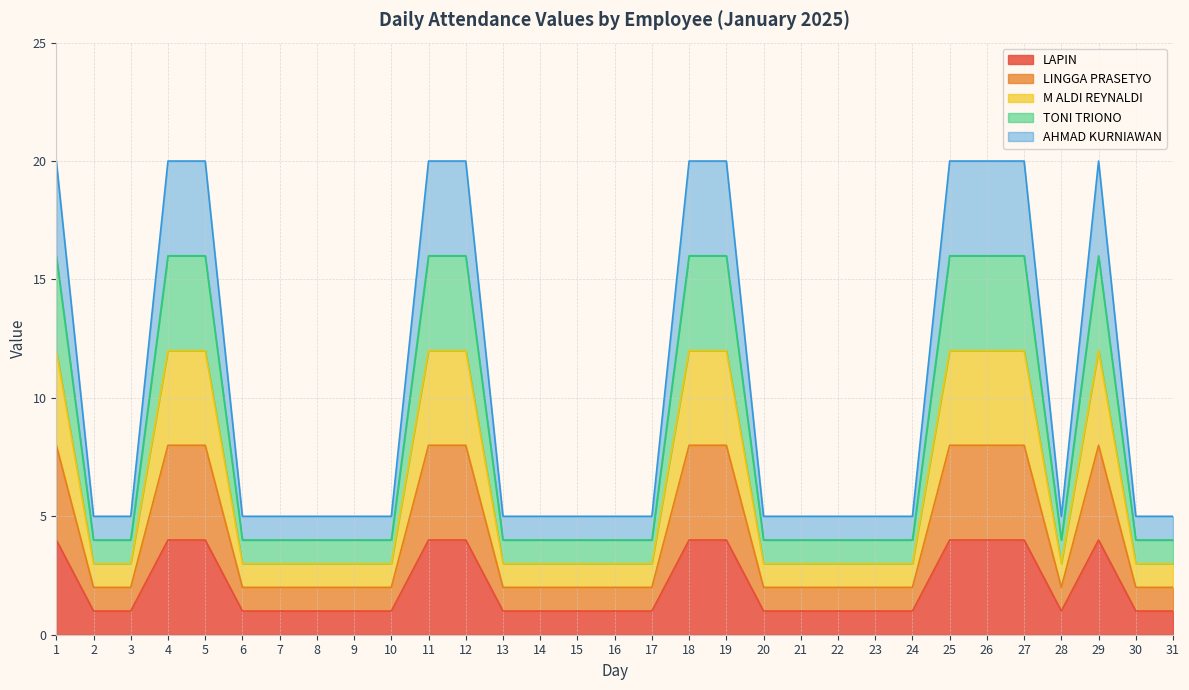

Reading left to right, extract all data points from this chart.

LAPIN: 4	1	1	4	4	1	1	1	1	1	4	4	1	1	1	1	1	4	4	1	1	1	1	1	4	4	4	1	4	1	1
LINGGA PRASETYO: 8	2	2	8	8	2	2	2	2	2	8	8	2	2	2	2	2	8	8	2	2	2	2	2	8	8	8	2	8	2	2
M ALDI REYNALDI: 12	3	3	12	12	3	3	3	3	3	12	12	3	3	3	3	3	12	12	3	3	3	3	3	12	12	12	3	12	3	3
TONI TRIONO: 16	4	4	16	16	4	4	4	4	4	16	16	4	4	4	4	4	16	16	4	4	4	4	4	16	16	16	4	16	4	4
AHMAD KURNIAWAN: 20	5	5	20	20	5	5	5	5	5	20	20	5	5	5	5	5	20	20	5	5	5	5	5	20	20	20	5	20	5	5